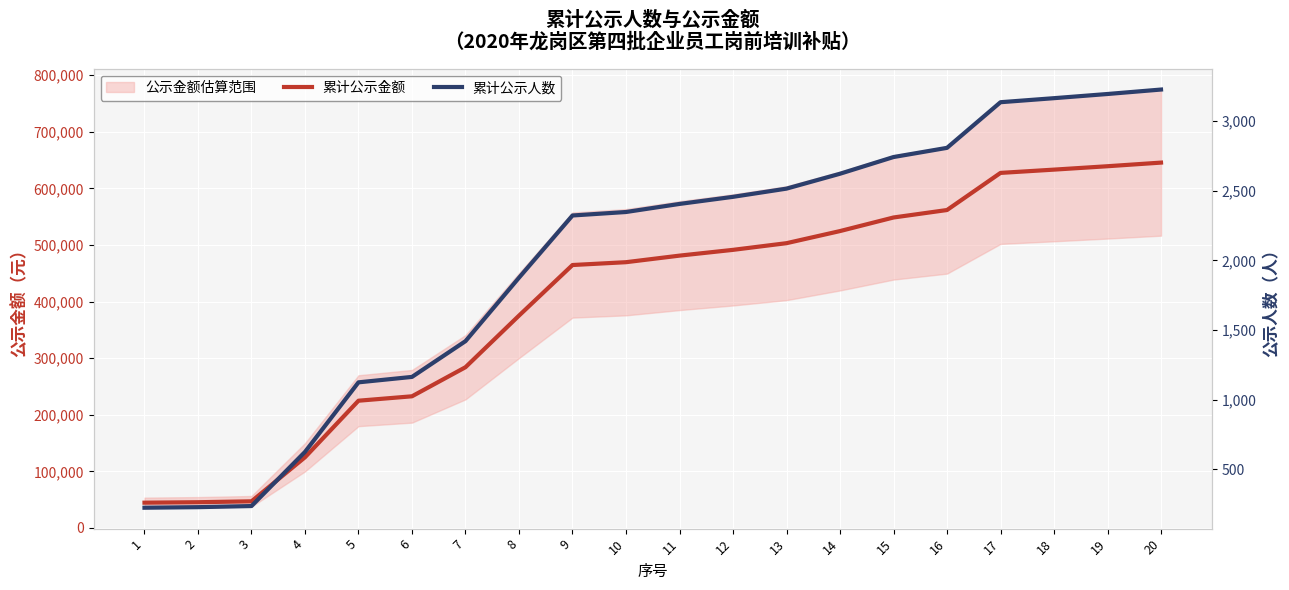

The 累计公示金额 series shows 380135 at 5. True or false?

False